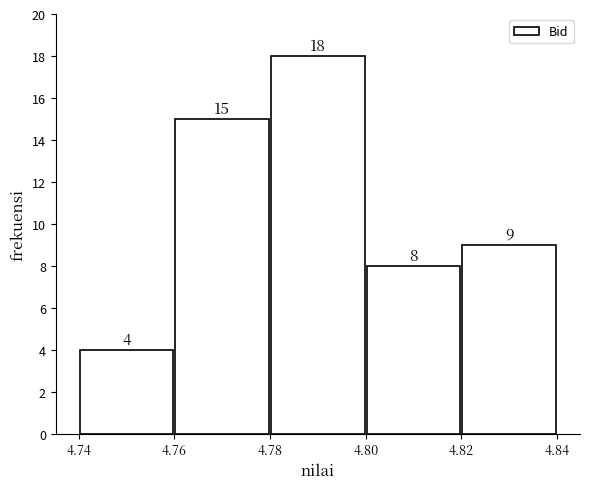

Reading left to right, transcribe this chart: for each bar, give the range it covers on the x-axis and its height.

4.74 to 4.76: 4
4.76 to 4.78: 15
4.78 to 4.80: 18
4.80 to 4.82: 8
4.82 to 4.84: 9